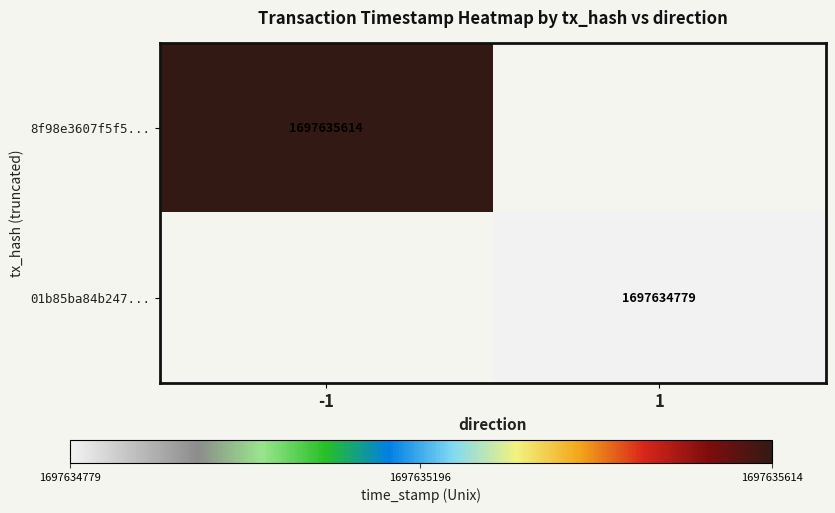

True or false: 8f98e3607f5f5... has a value of 1697635614 at -1.

True